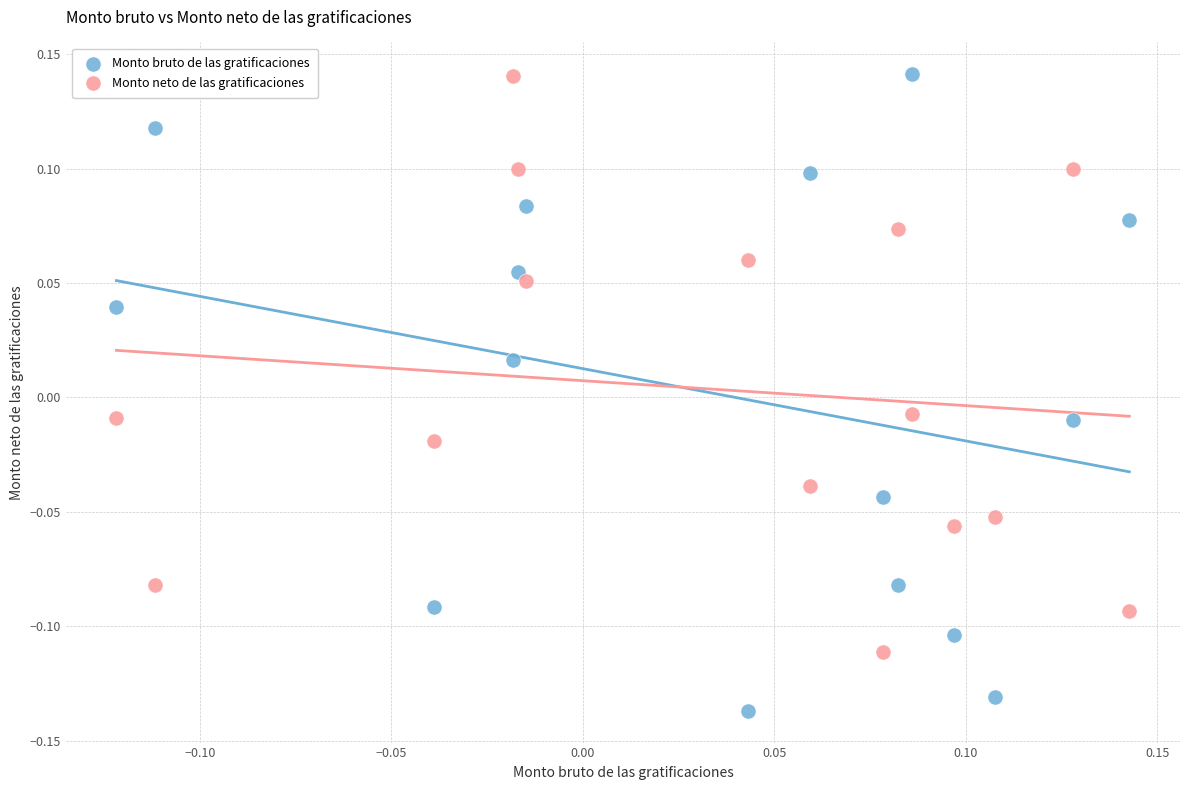

Which series has the largest Y range (max minus min)?

Monto bruto de las gratificaciones